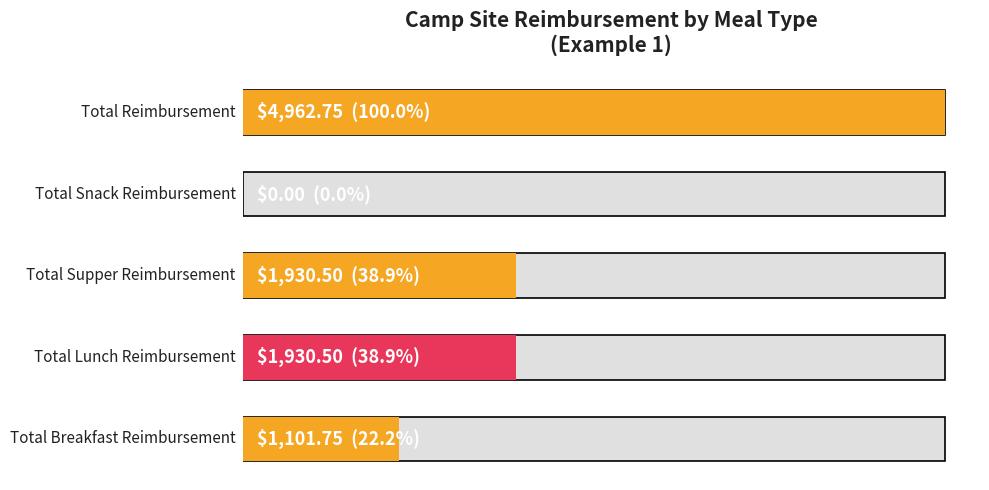

What is the sum of the values at 1 and 0?

3032.2